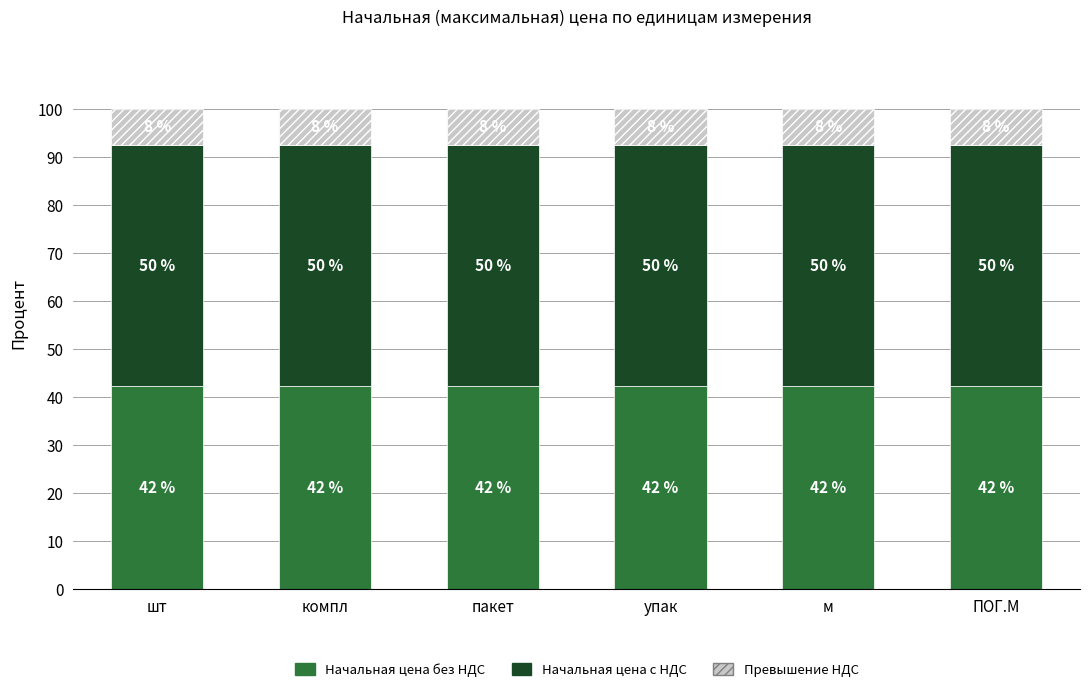

What position from the right is компл?

5